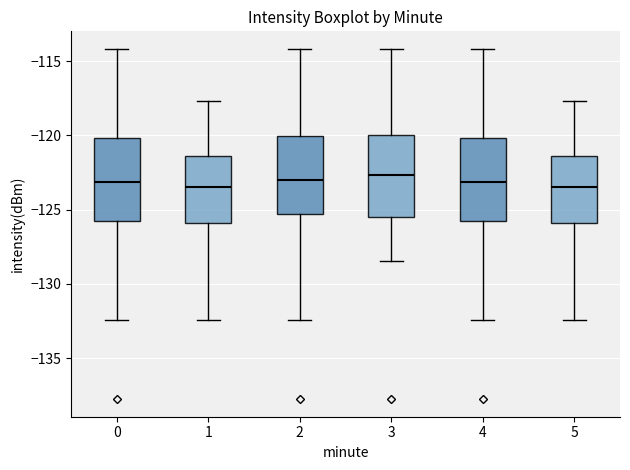

Reading left to right, read every box against the y-axis: the position of its median line, the range the box covers, and the ends of its whiskers. The values are not printed on the chart, so give them approximately, as read against the axis.

0: median -123.0, box -125.5 to -120.0, whiskers -132.5 to -114.0
1: median -123.5, box -126.0 to -121.5, whiskers -132.5 to -117.5
2: median -123.0, box -125.5 to -120.0, whiskers -132.5 to -114.0
3: median -122.5, box -125.5 to -120.0, whiskers -128.5 to -114.0
4: median -123.0, box -125.5 to -120.0, whiskers -132.5 to -114.0
5: median -123.5, box -126.0 to -121.5, whiskers -132.5 to -117.5